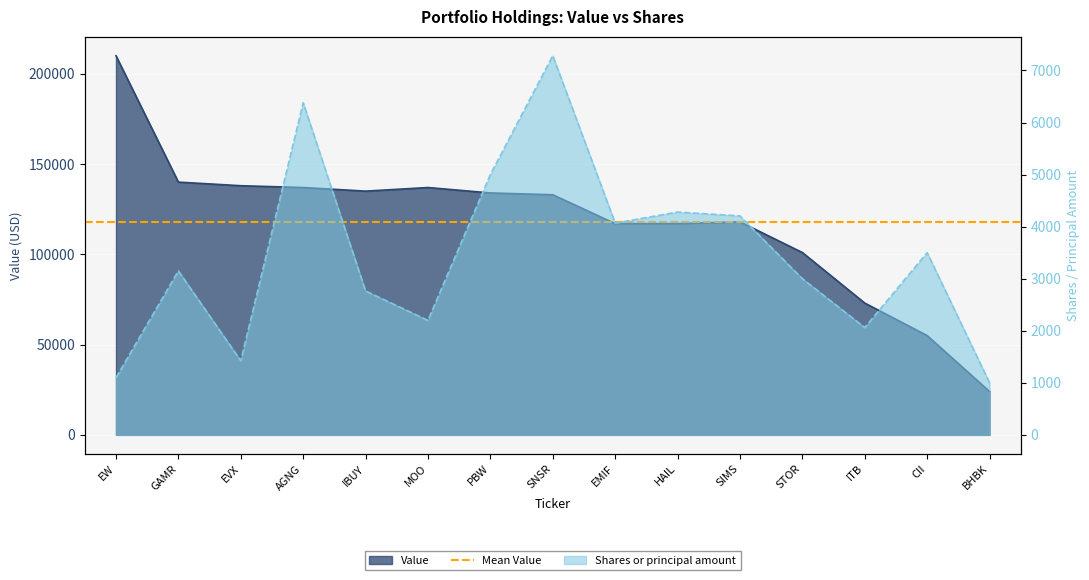

Is it true that Value equals 24000 at BHBK?

True